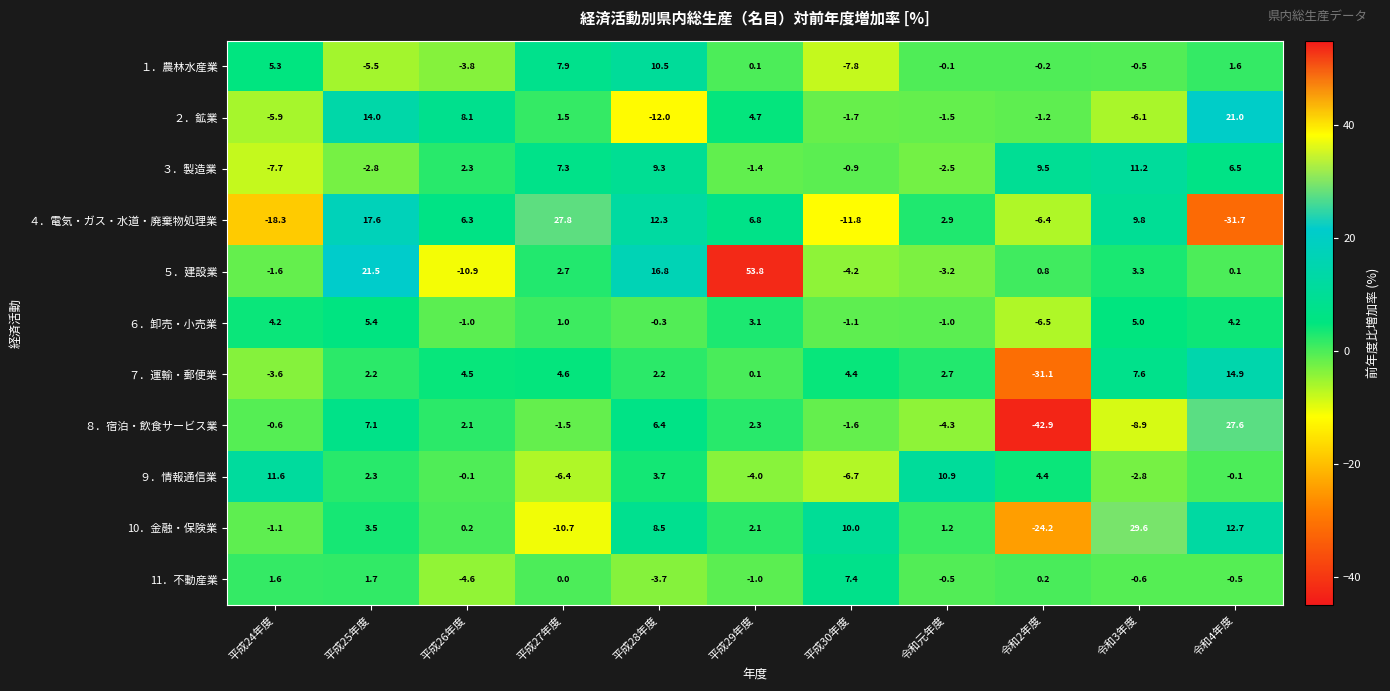

What is the sum of all ２．鉱業 values?

20.9